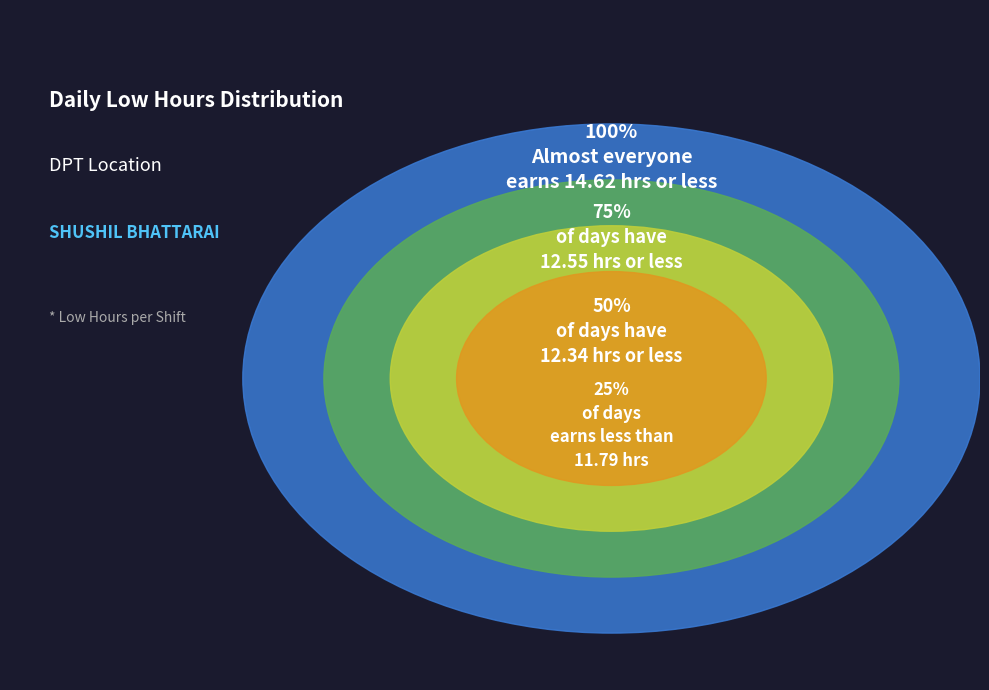

Is it true that Thu is 17% of the pie?

False